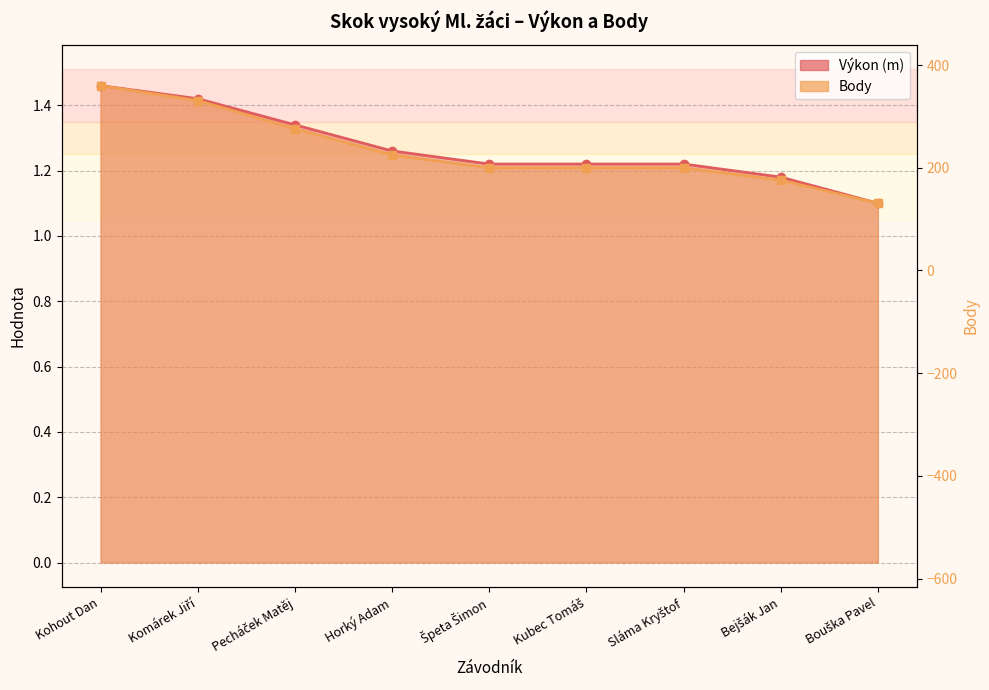

True or false: Body and Výkon cross at least once.

False